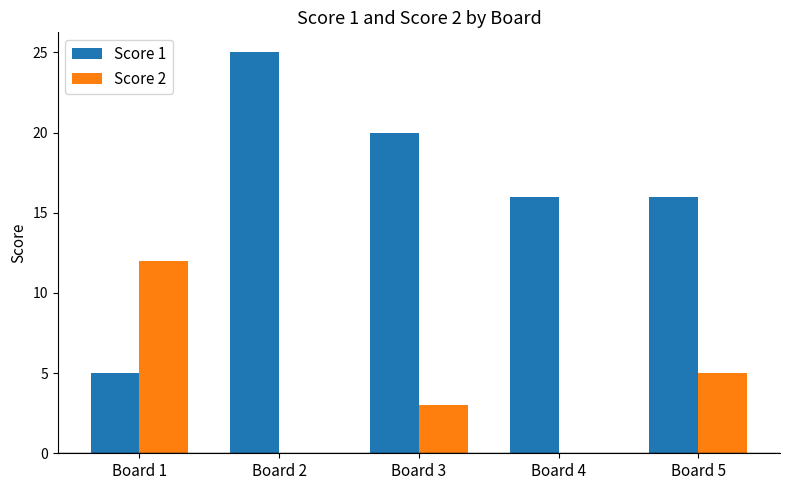

True or false: Score 1 has a value of 9 at Board 2.

False